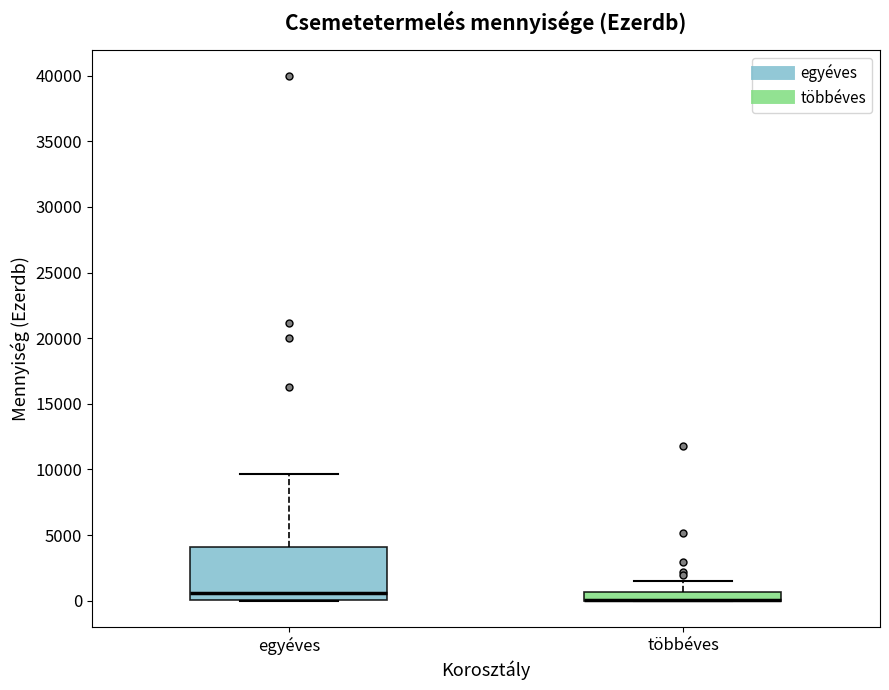

Comparing the boxes themselves (not the whiskers), which one is the tallest?

egyéves